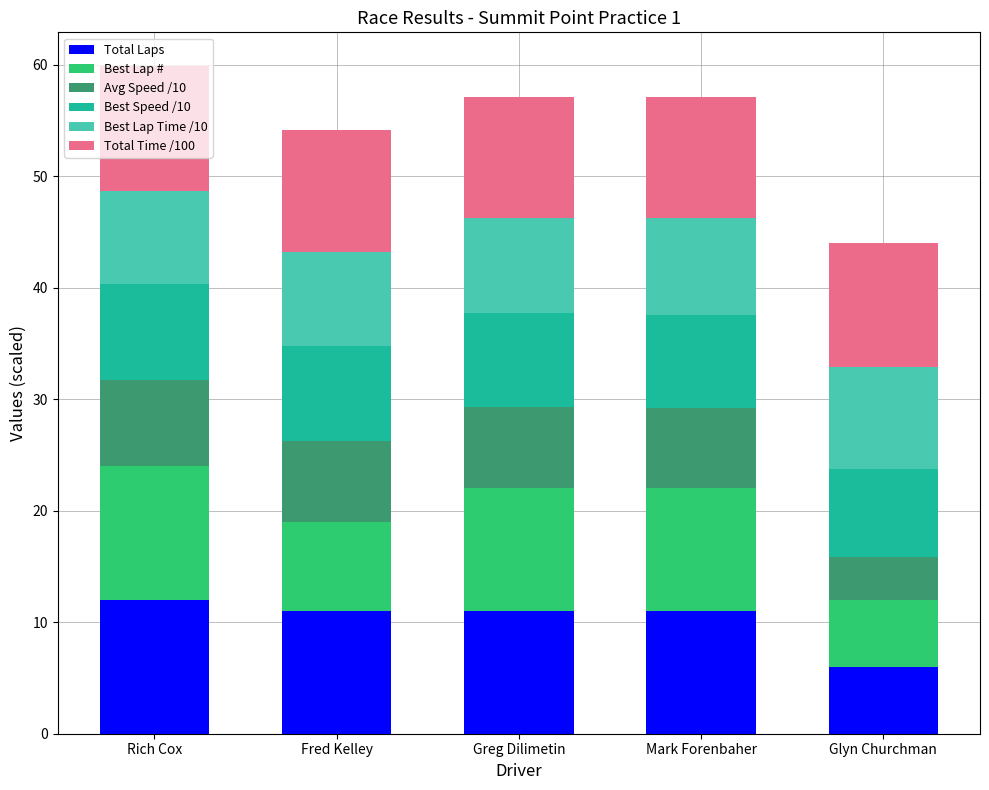

How many series are shown in this chart?

6